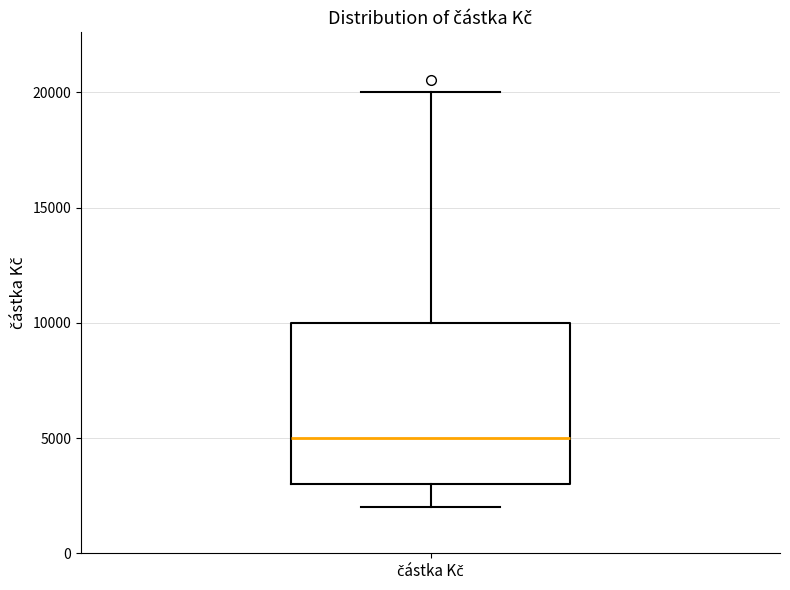

Read this box plot against the y-axis: the position of the median line, the range covered by the box, and the ends of both whiskers. The values are not printed on the chart, so give them approximately, as read against the axis.

median 5000, box 3000 to 10000, whiskers 2000 to 20000